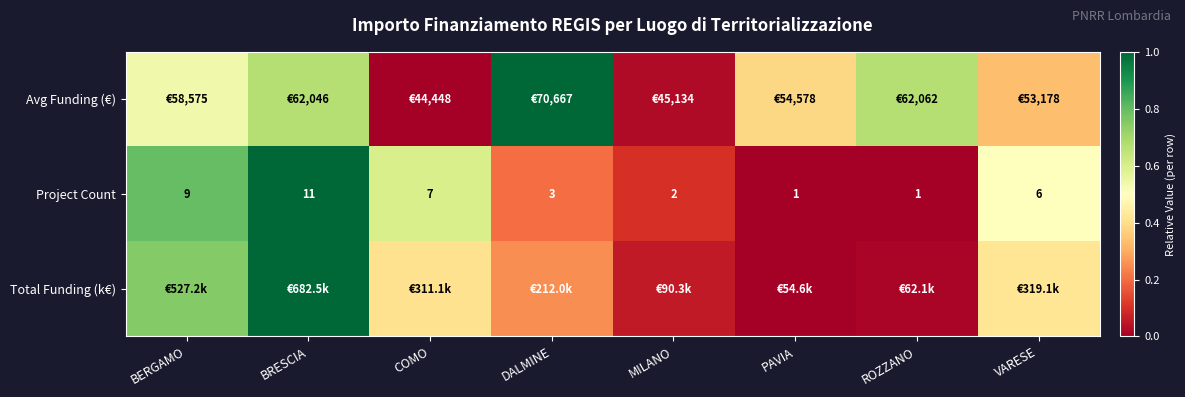

What is the spread (max minus min) of values at MILANO?

0.1